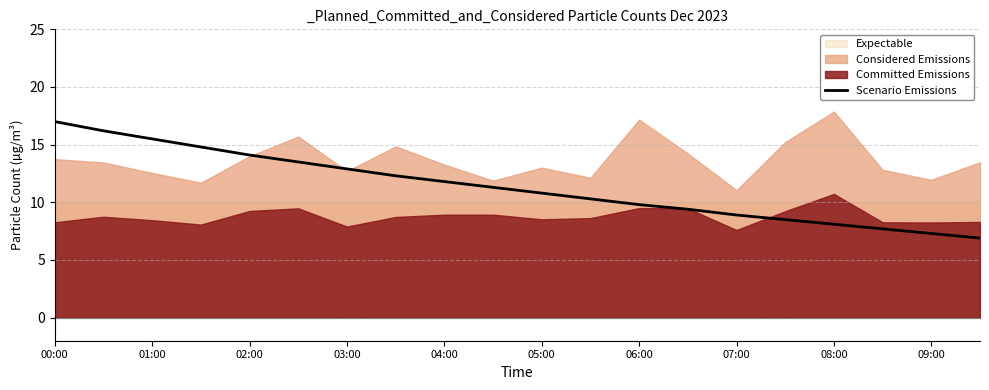

What is the lowest value of the Scenario Emissions series?

6.9